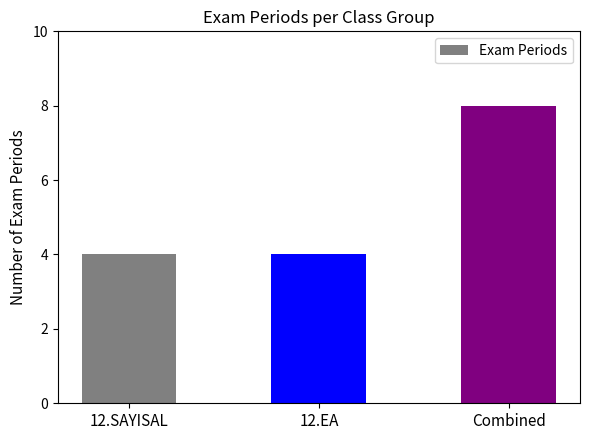

Reading left to right, what are all the values shown in this chart?

4	4	8